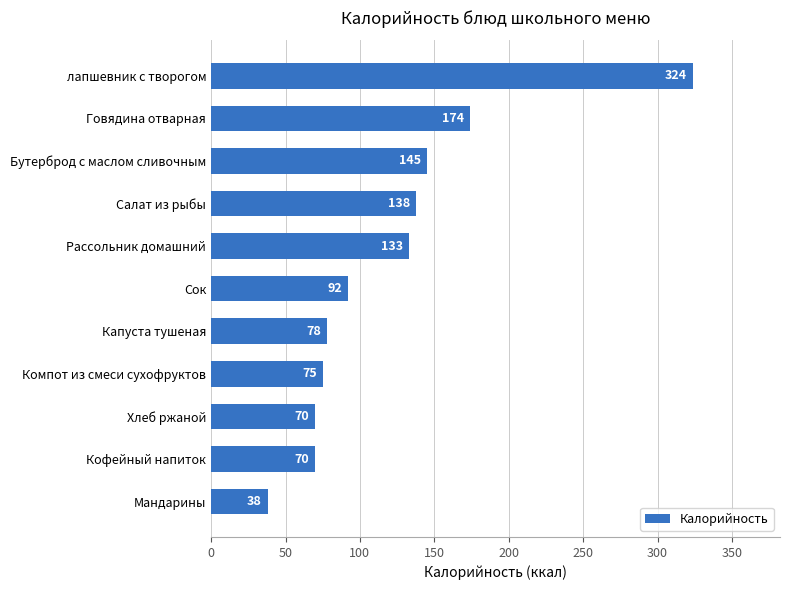

What is the maximum value shown in the chart?

324